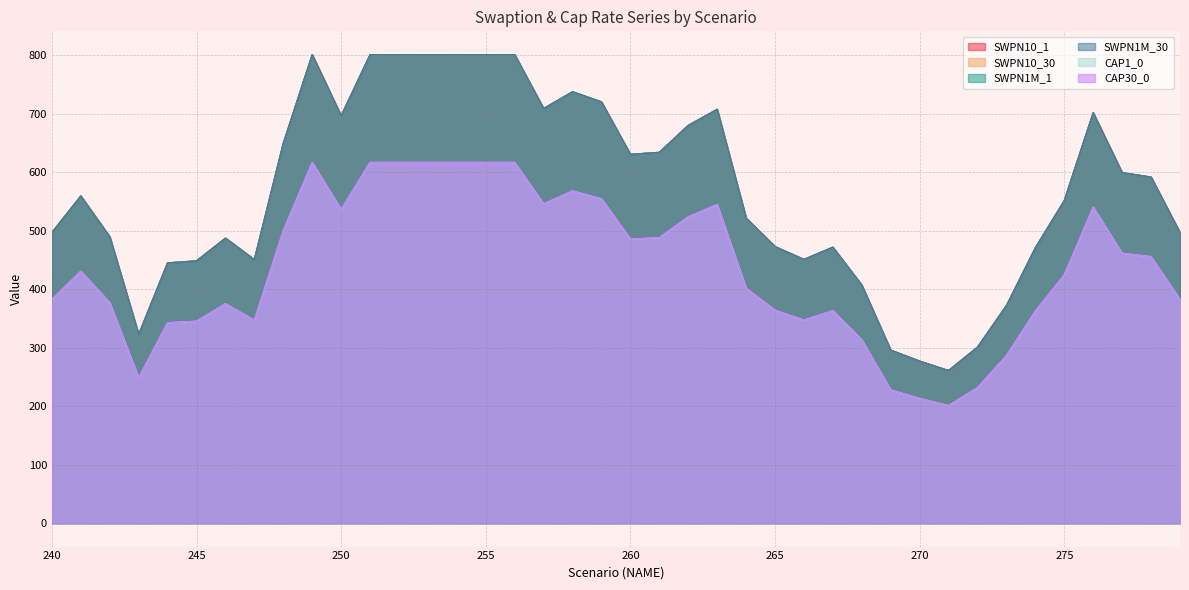

At which category is the sum across all series the highest?

249